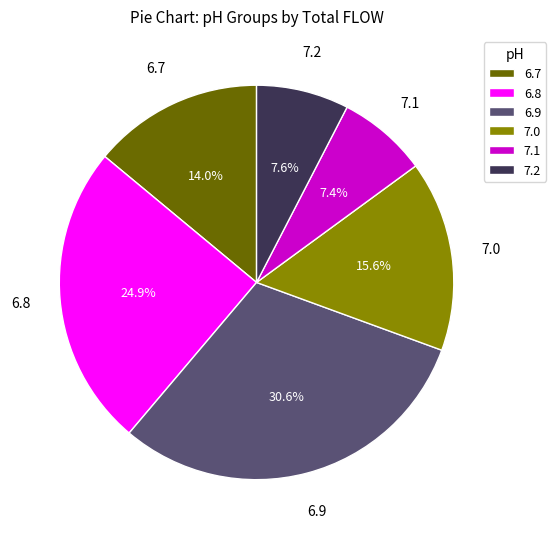

To the nearest percent, what percentage of the pie is 6.9?

31%